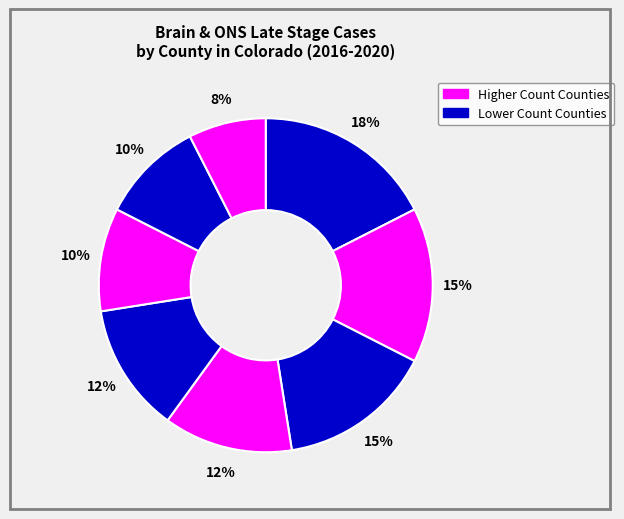

To the nearest percent, what is the average slice percentage?

12%